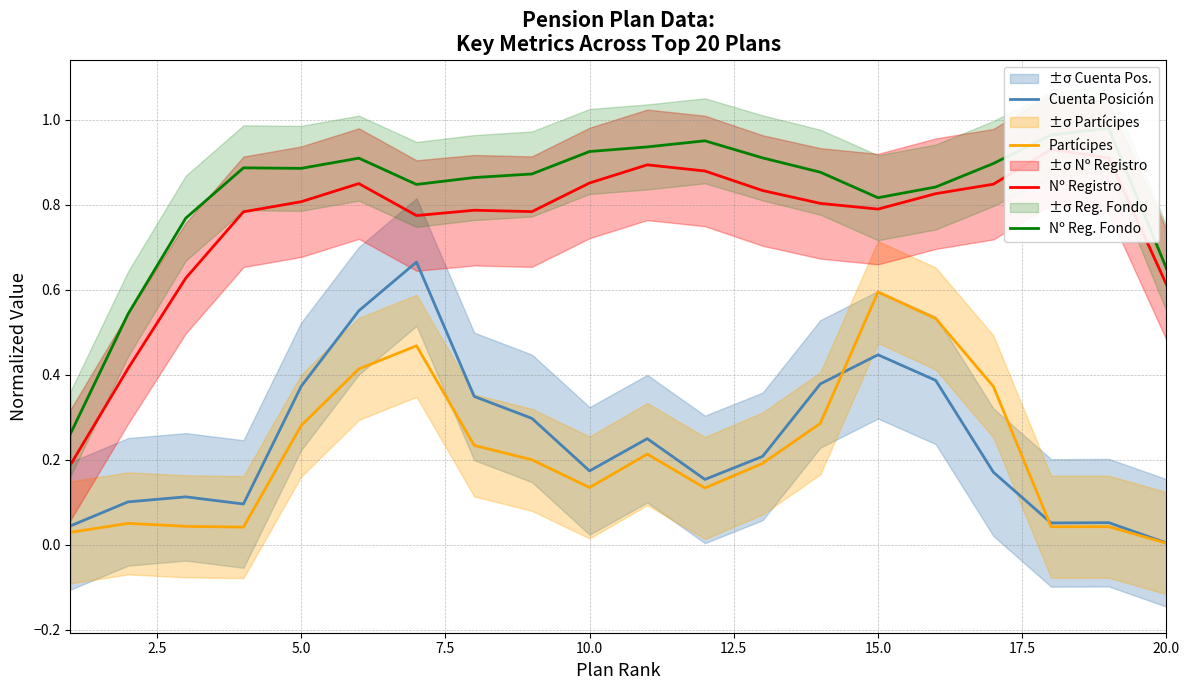

The value of Cuenta Posición at 10.0 is 0.3. True or false?

False